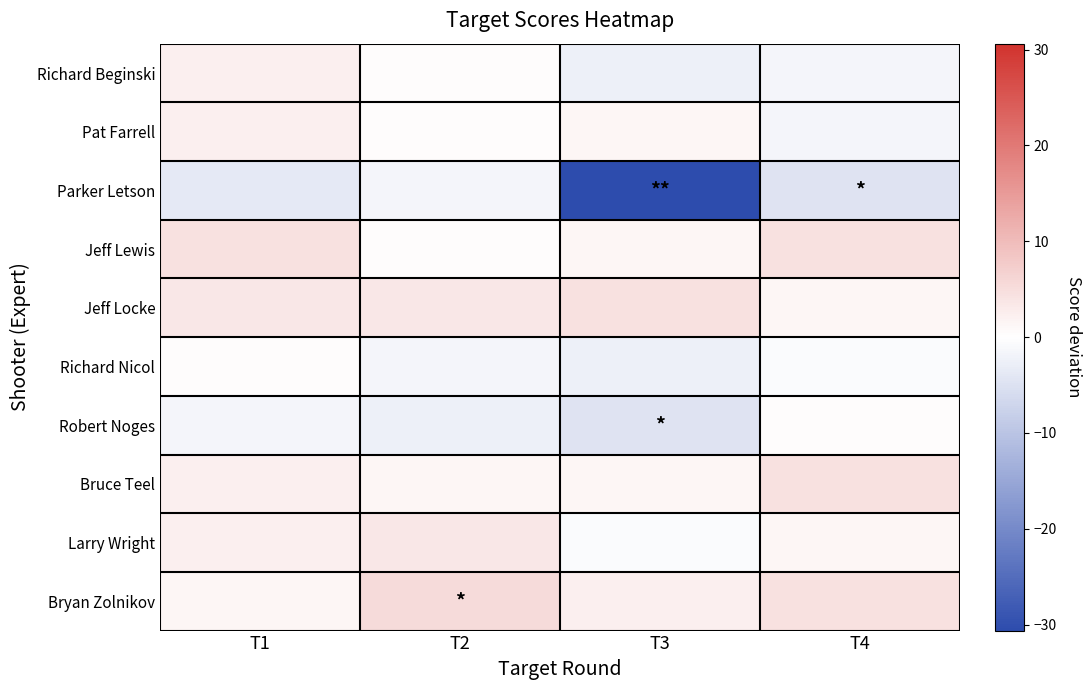

Reading left to right, what are all the values shown in this chart?

Richard Beginski: T1=2.4	T2=0.4	T3=-2.6	T4=-1.6
Pat Farrell: T1=2.4	T2=0.4	T3=1.4	T4=-1.6
Parker Letson: T1=-3.6	T2=-1.6	T3=-30.6	T4=-4.6
Jeff Lewis: T1=4.4	T2=0.4	T3=1.4	T4=4.4
Jeff Locke: T1=3.4	T2=3.4	T3=4.4	T4=1.4
Richard Nicol: T1=0.4	T2=-1.6	T3=-2.6	T4=-0.6
Robert Noges: T1=-1.6	T2=-2.6	T3=-4.6	T4=0.4
Bruce Teel: T1=2.4	T2=1.4	T3=1.4	T4=4.4
Larry Wright: T1=2.4	T2=3.4	T3=-0.6	T4=1.4
Bryan Zolnikov: T1=1.4	T2=5.4	T3=2.4	T4=4.4